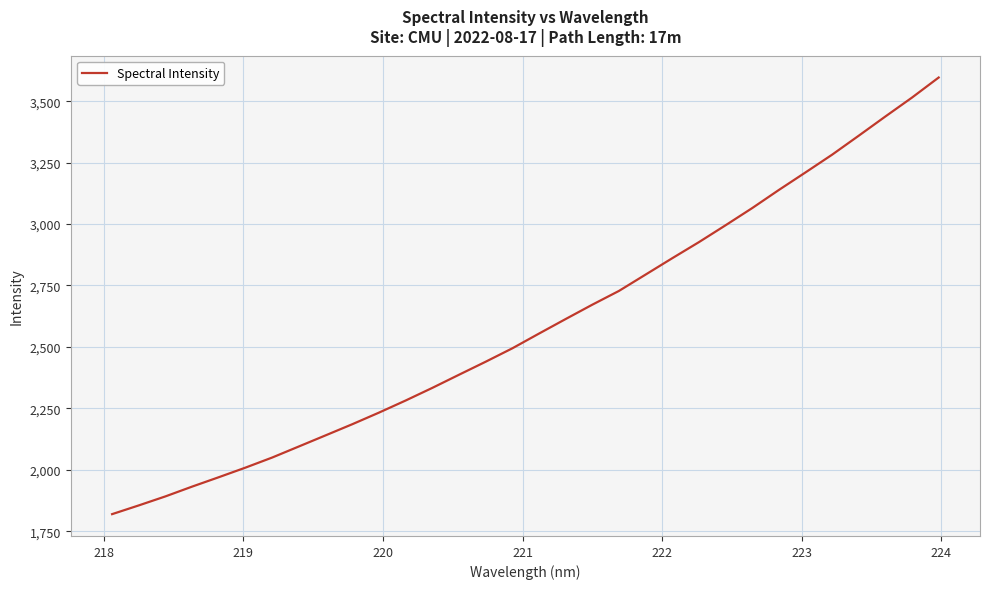

What is the minimum value shown in the chart?

1819.7